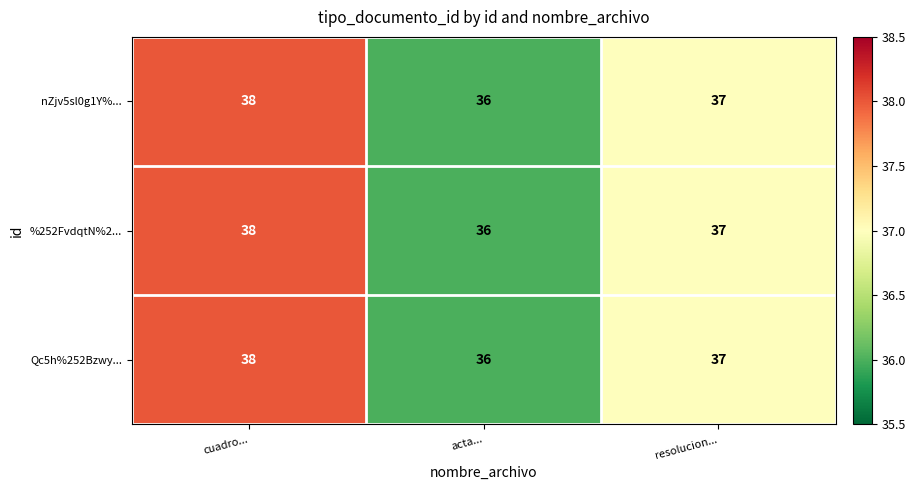

Count the number of categories in the chart.

3